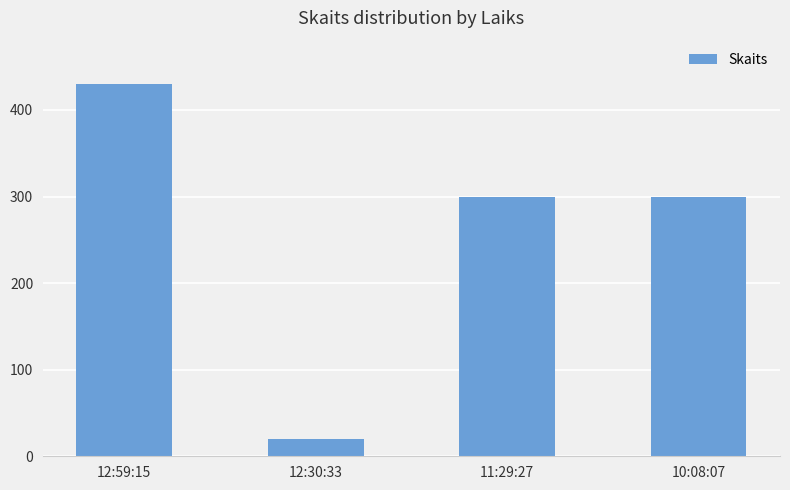

What is the ratio of the value at 12:59:15 to the value at 10:08:07?

1.4